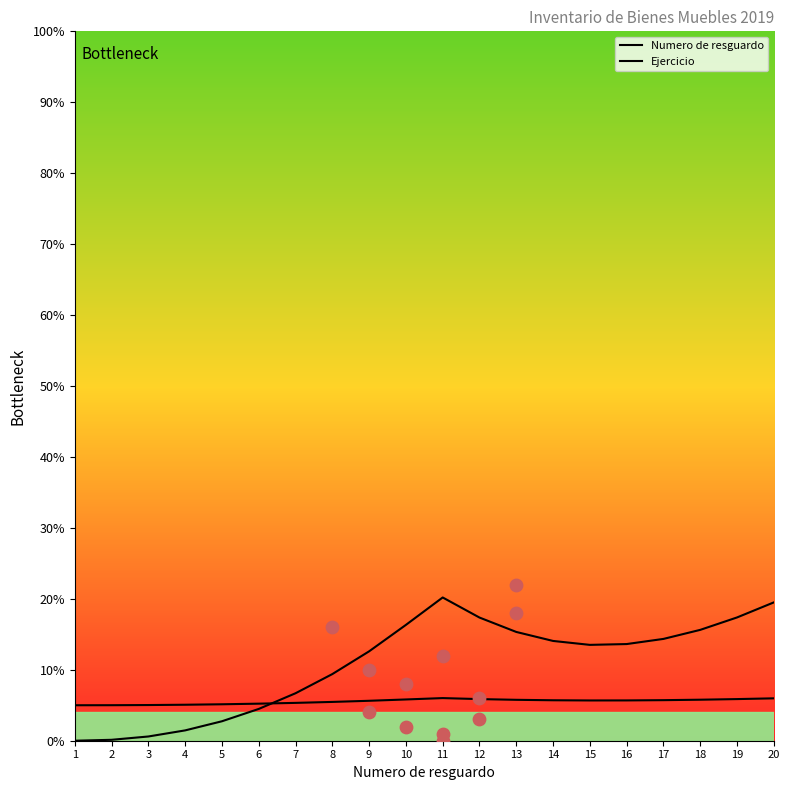

Is the value of Numero de resguardo at 11 greater than the value of Ejercicio at 1?

Yes